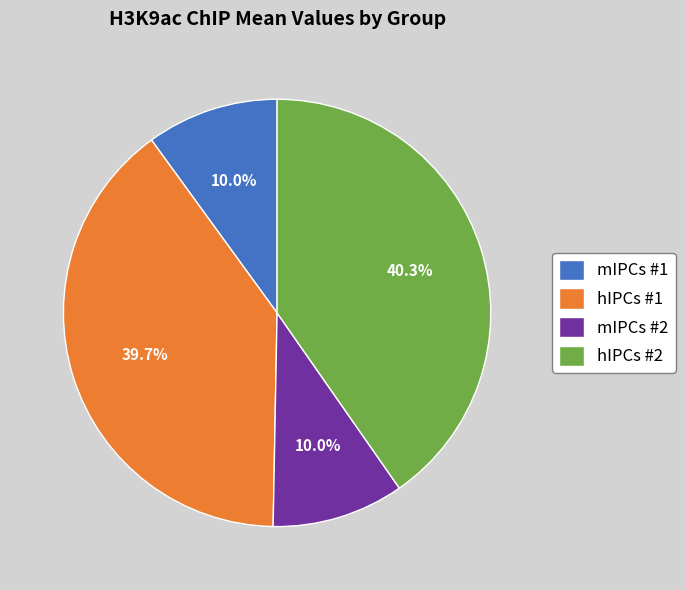

Which slice is the largest?

hIPCs #2